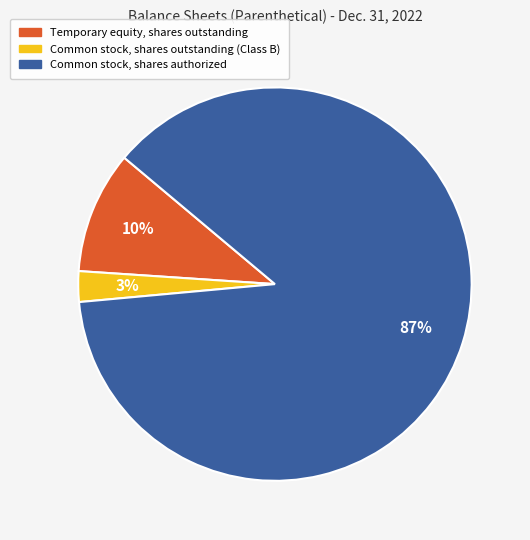

Do Common stock, shares outstanding (Class B) and Common stock, shares authorized together represent more than half of the pie?

Yes